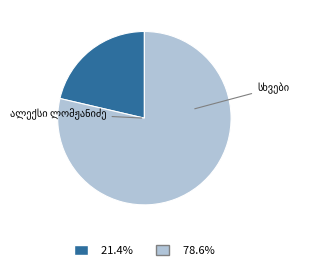

Is there a majority slice in this chart?

Yes